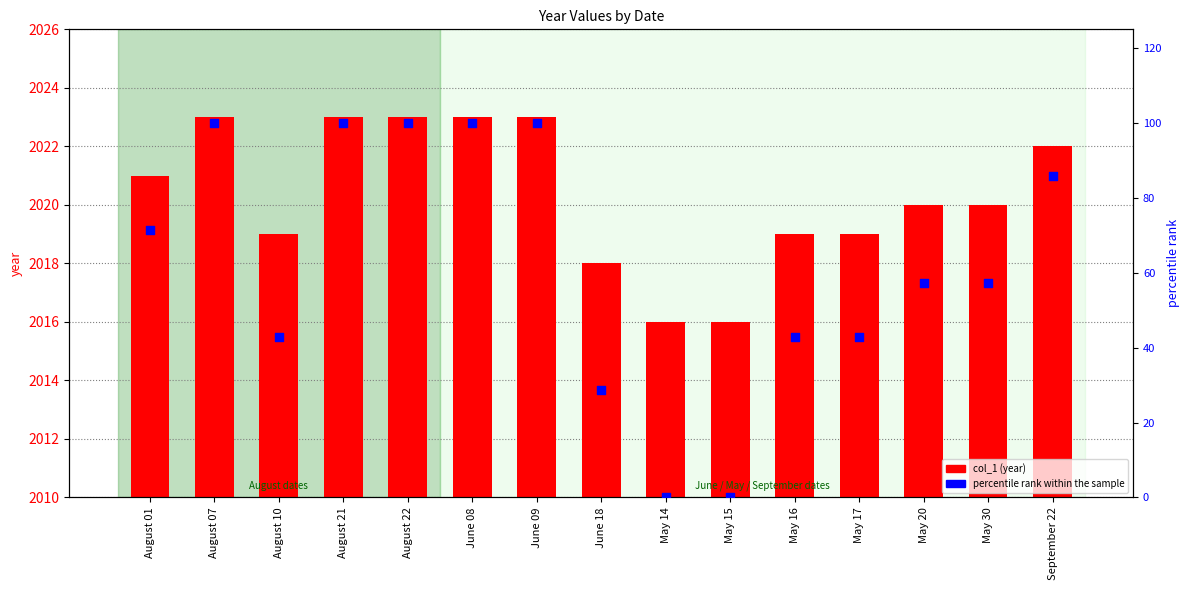

What are all the series names shown in the legend?

col_1, percentile rank within the sample